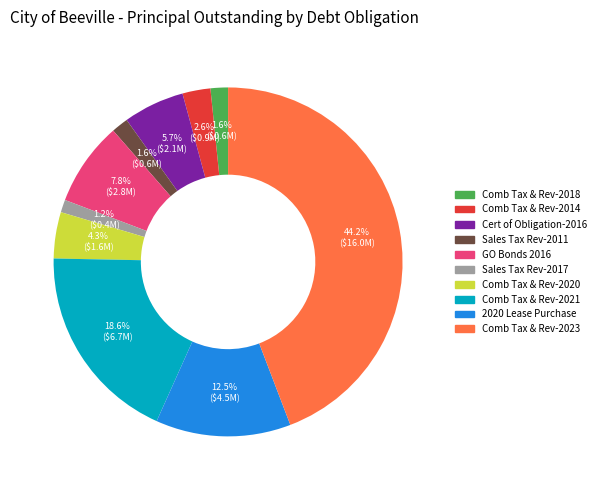

To the nearest percent, what is the average slice percentage?

10%